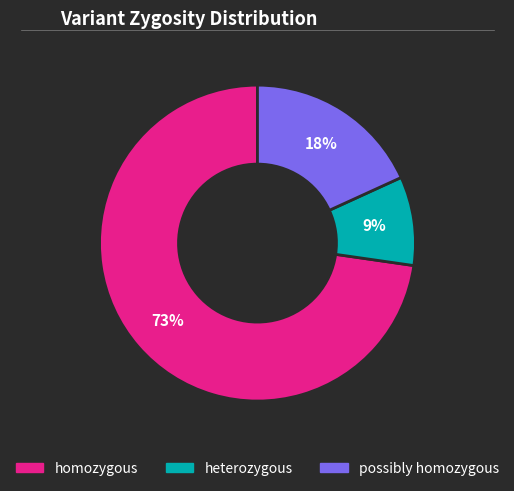

To the nearest percent, what is the average slice percentage?

33%